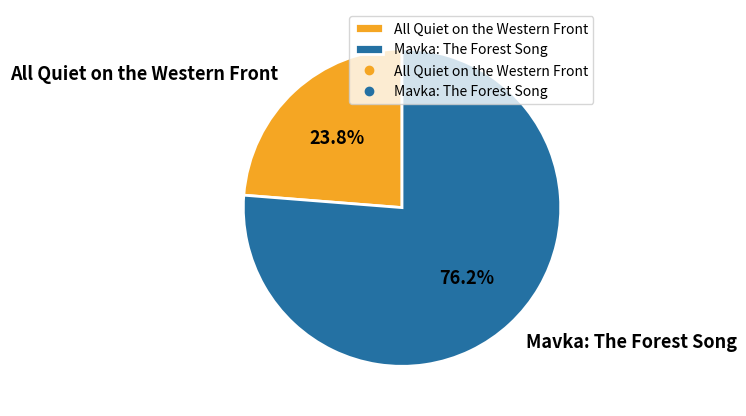

Is there any slice that represents more than half of the pie?

Yes